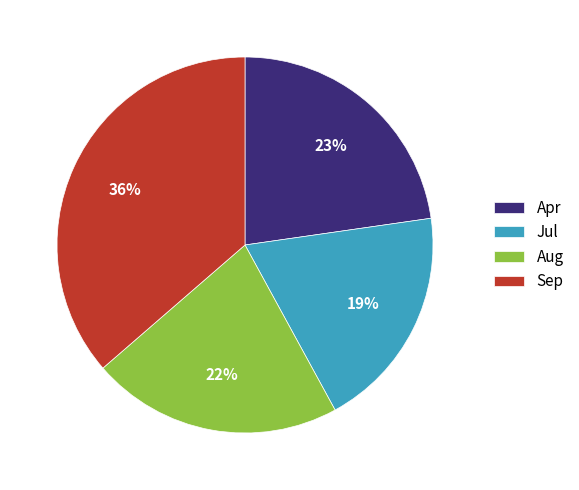

How many slices are in this pie chart?

4